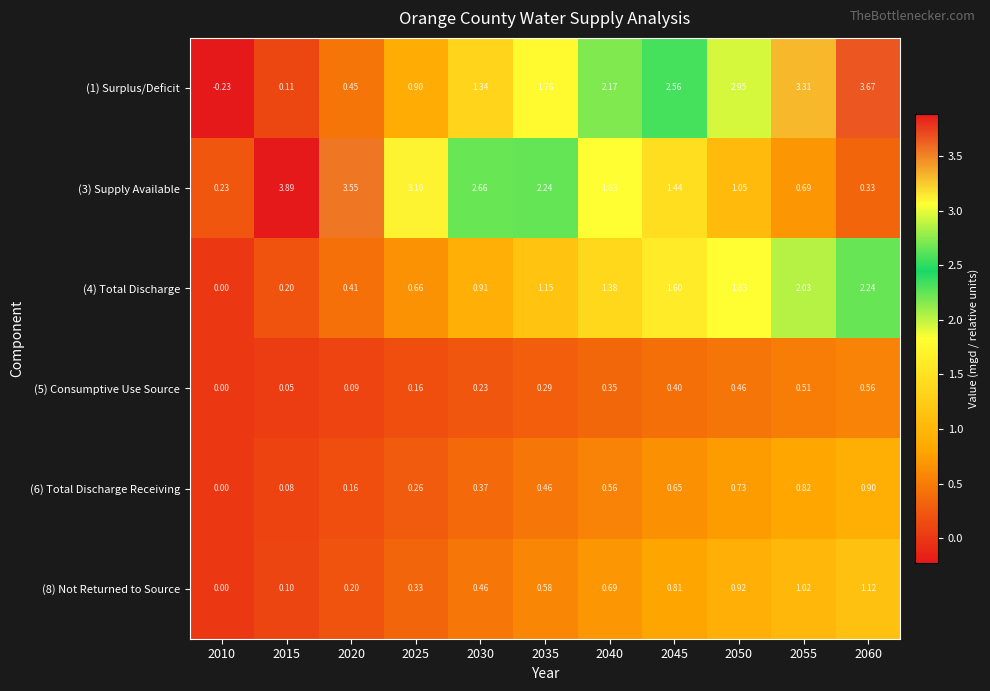

Is the value of (5) Consumptive Use Source at 2045 greater than the value of (6) Total Discharge Receiving at 2055?

No